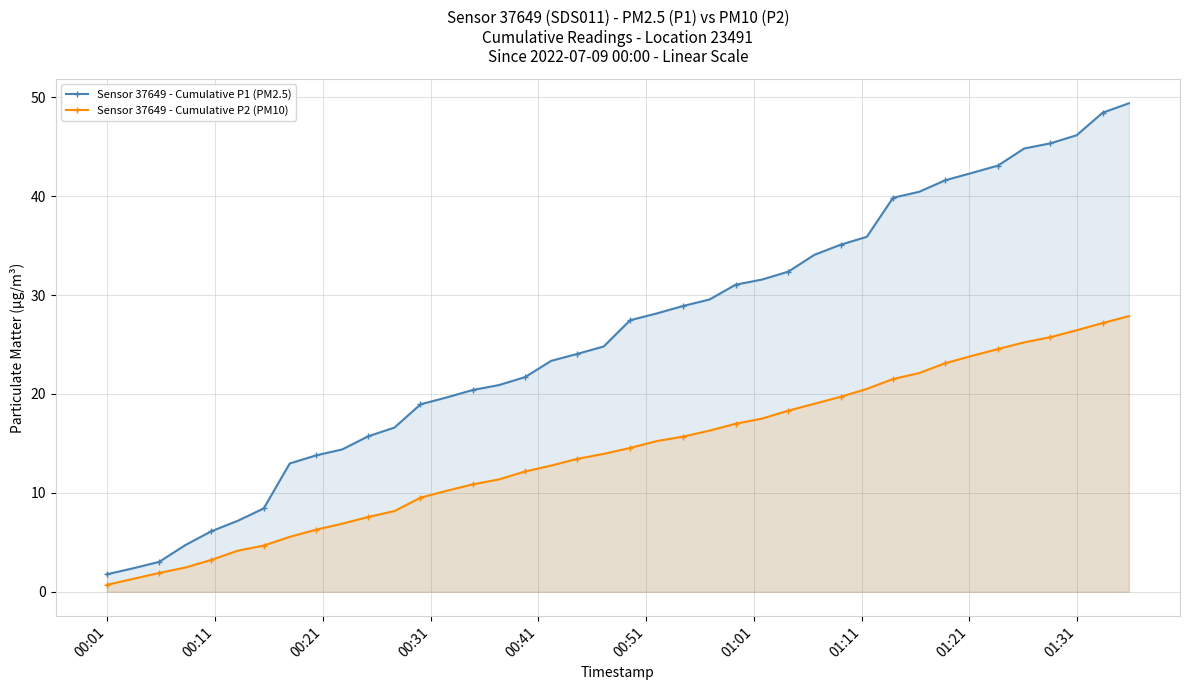

What is the maximum value for Sensor 37649 - Cumulative P1 (PM2.5)?

49.4